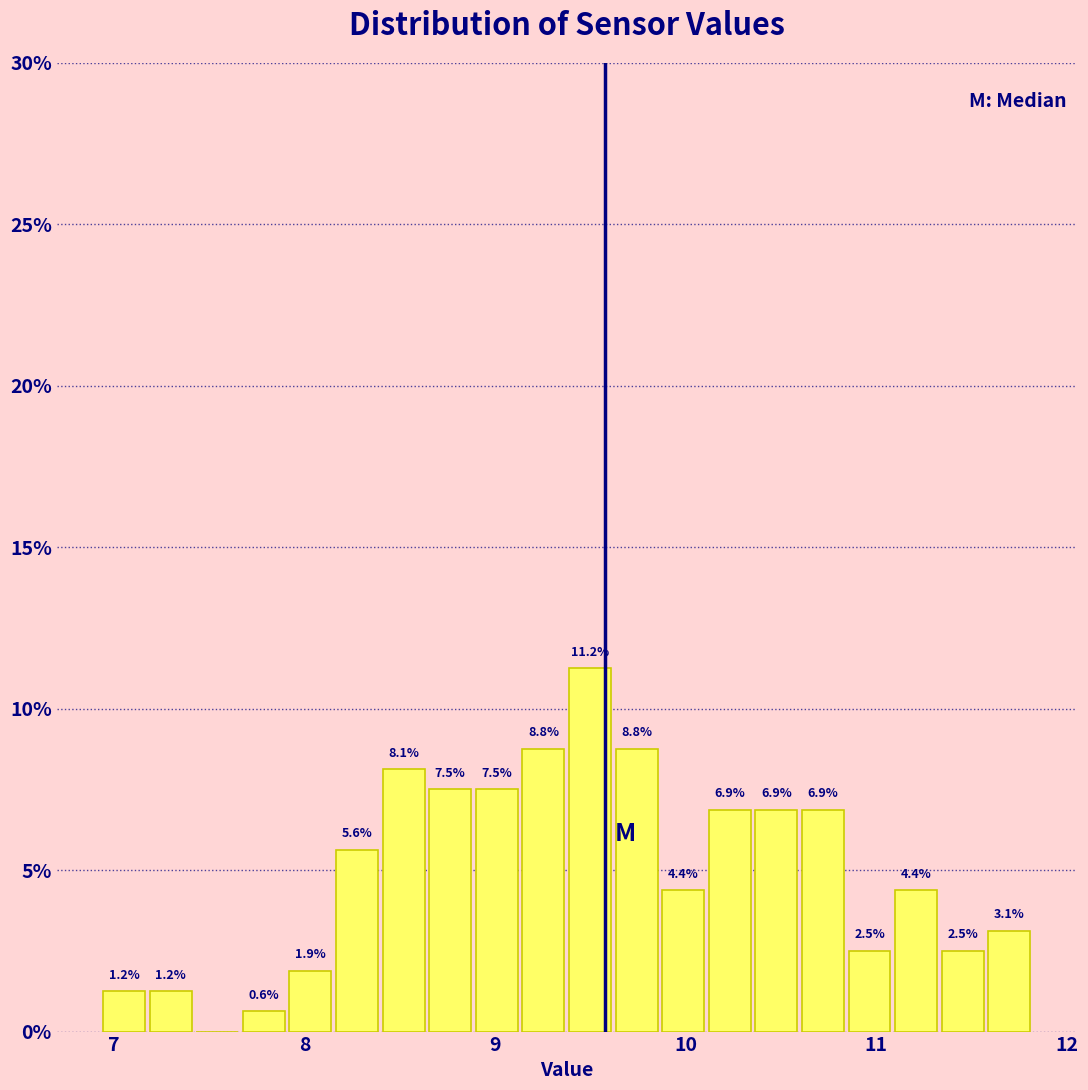

Read against the x-axis, roughly where is the centre of the tallest bar?

9.5